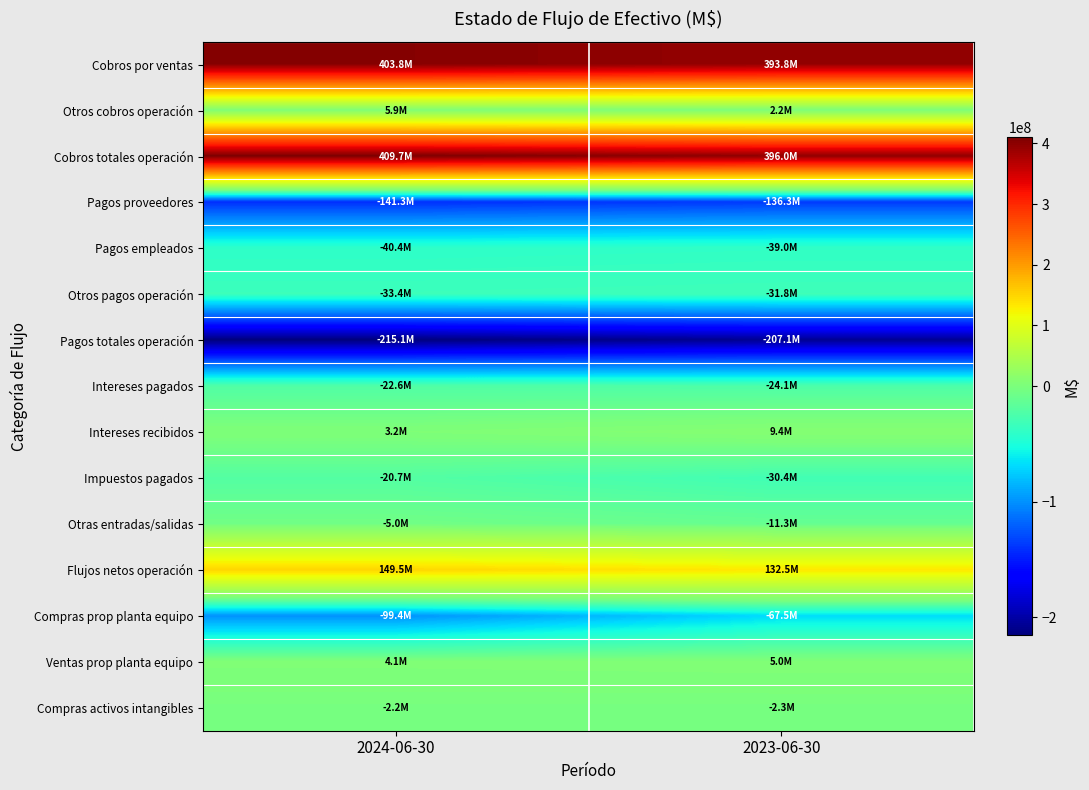

What is the minimum value shown in the chart?

-215101081